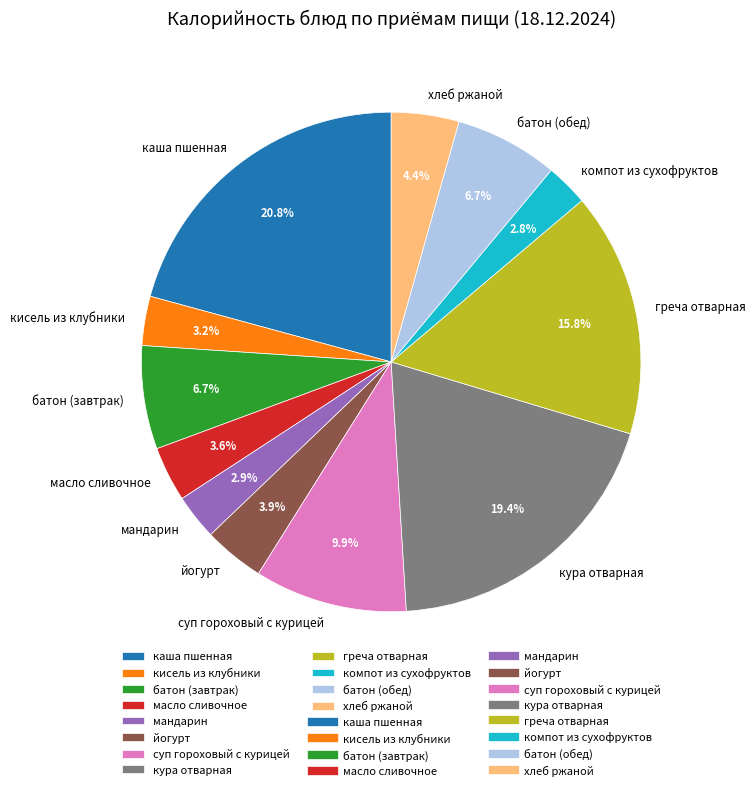

Combined, what portion of the pie is батон (обед) and хлеб ржаной?

11.1%